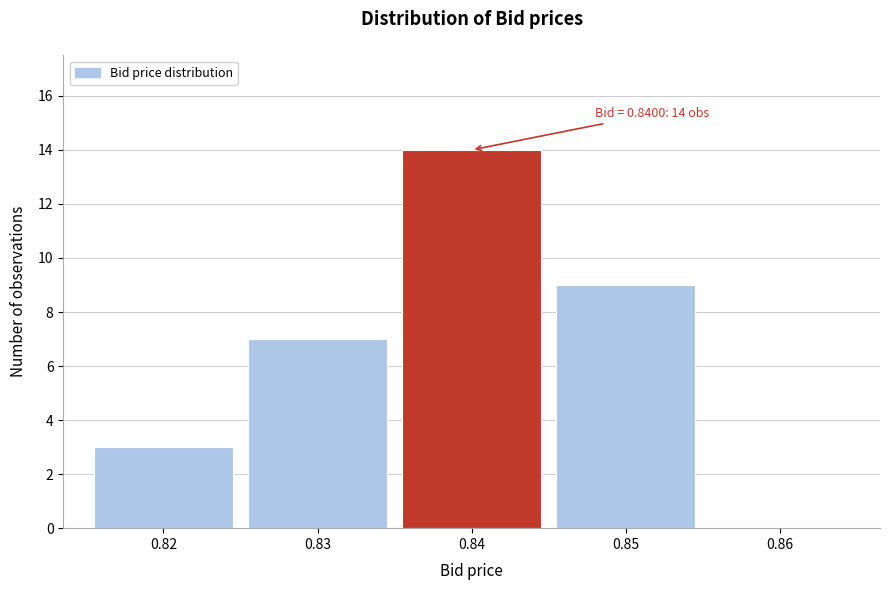

Reading left to right, transcribe all the data shown in this chart.

0.82=3	0.83=7	0.84=14	0.85=9	0.86=0